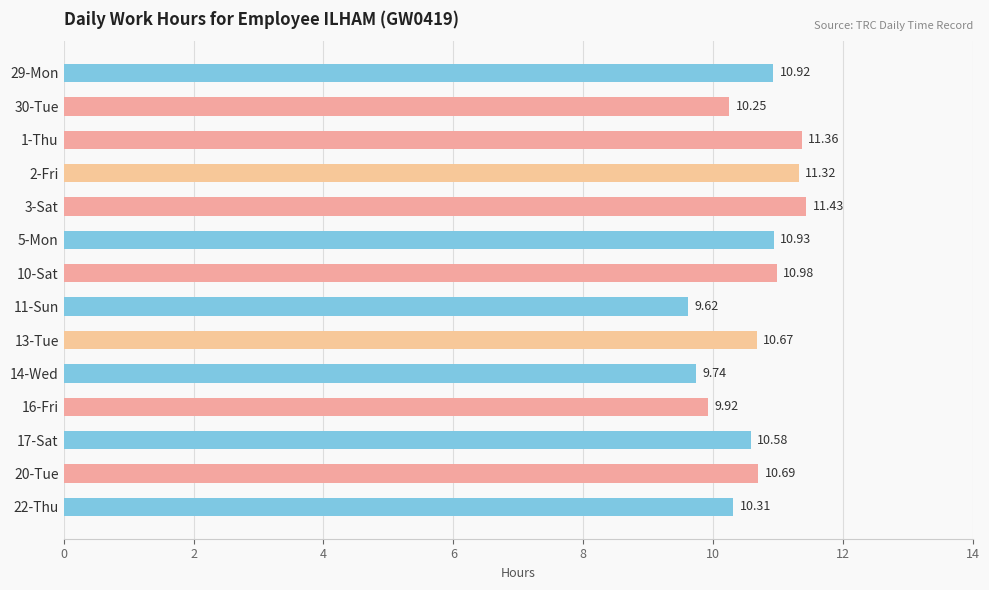

Approximately how many times larger is the value at 16-Fri compared to 22-Thu?

1.0